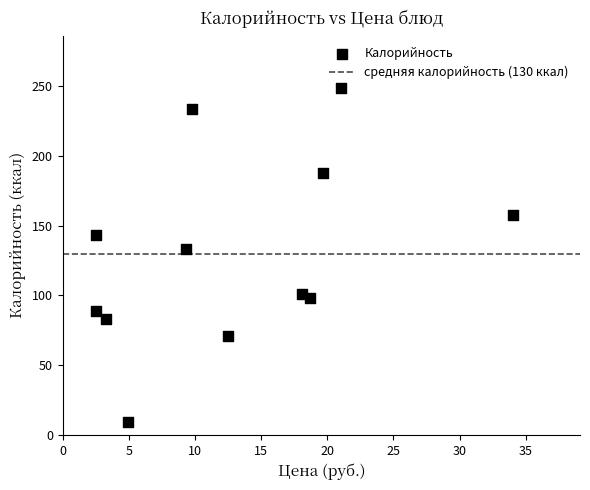

What is the range of X values (max minus min)?

31.5